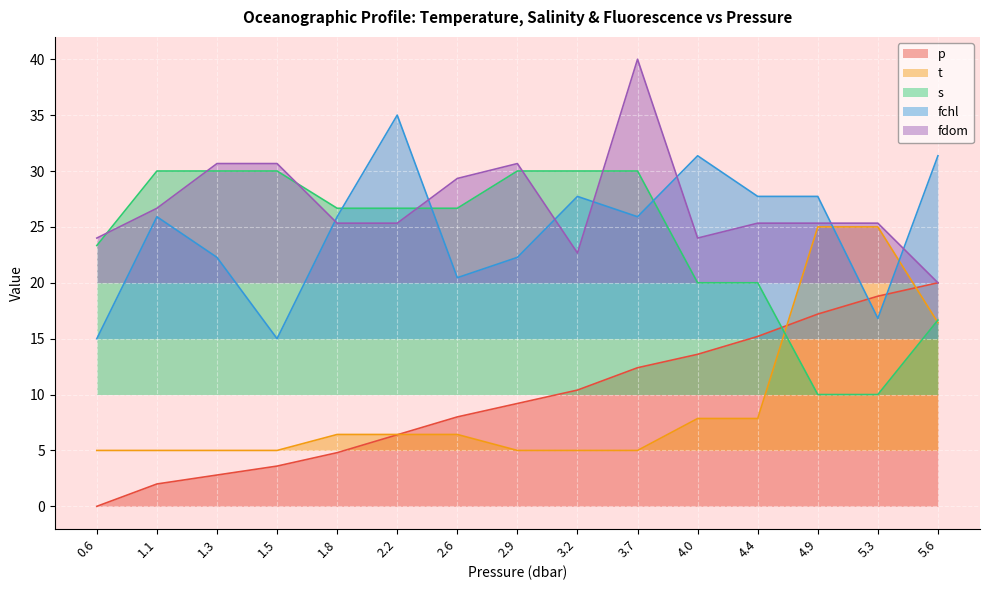

How many data points in fchl are above 25?

9